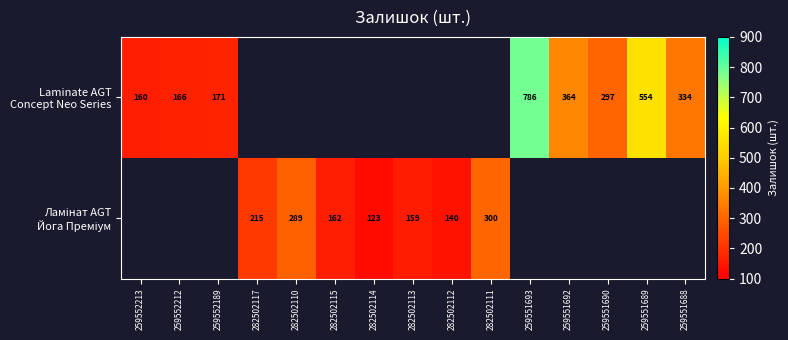

Between 282502114 and 259552213, which is larger?

259552213